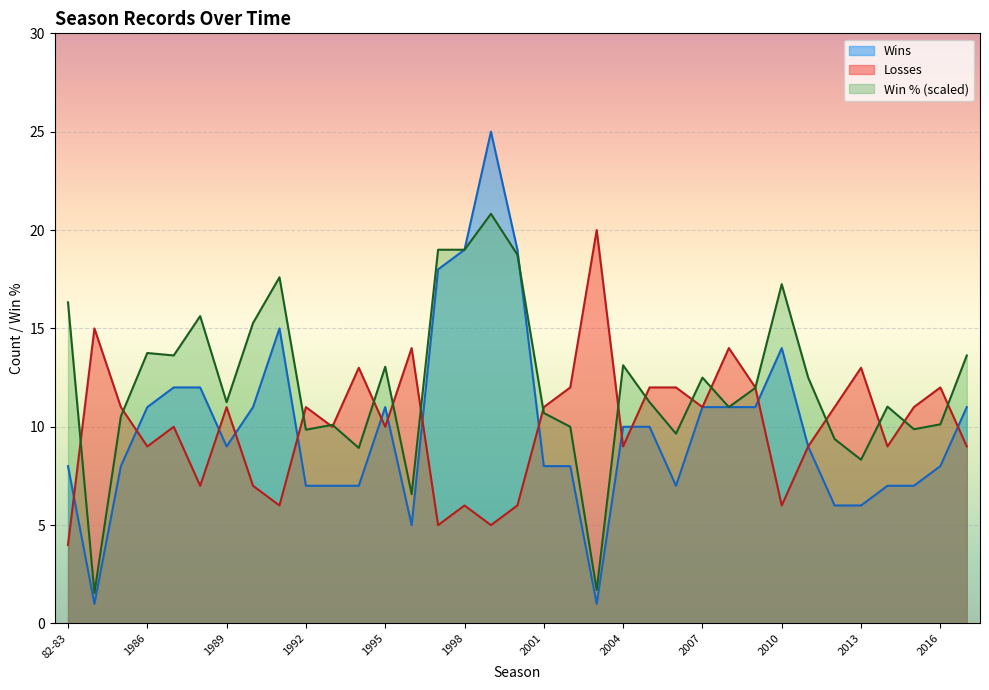

What is the maximum value shown in the chart?

25.0